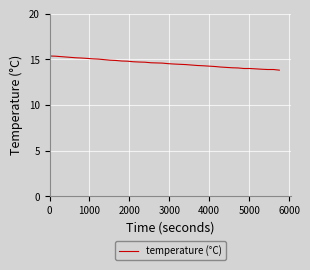

What is the maximum value shown in the chart?

15.4